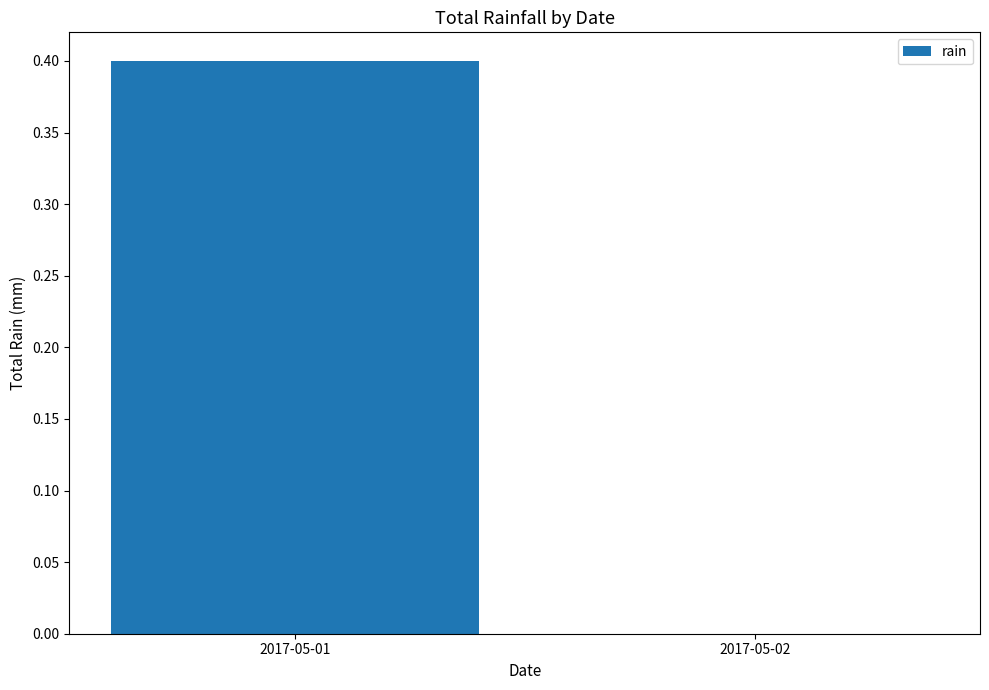

Does the chart contain stacked bars?

No